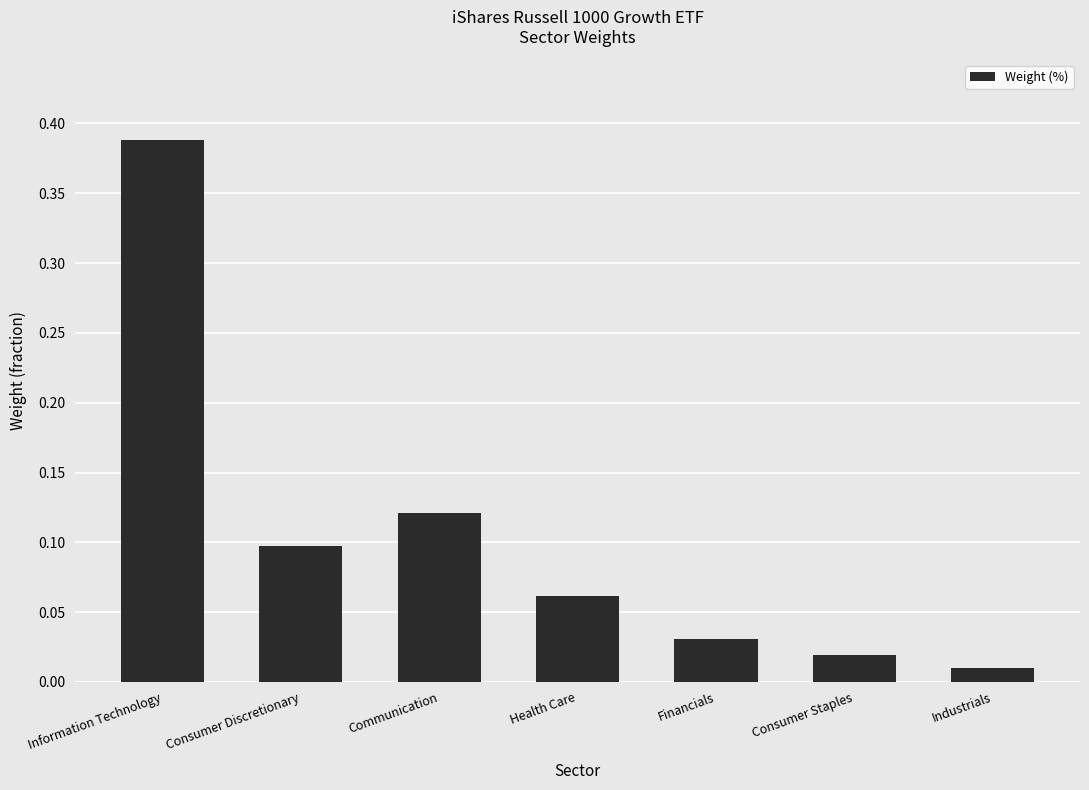

Where is the data nearest to the value 0?

Industrials